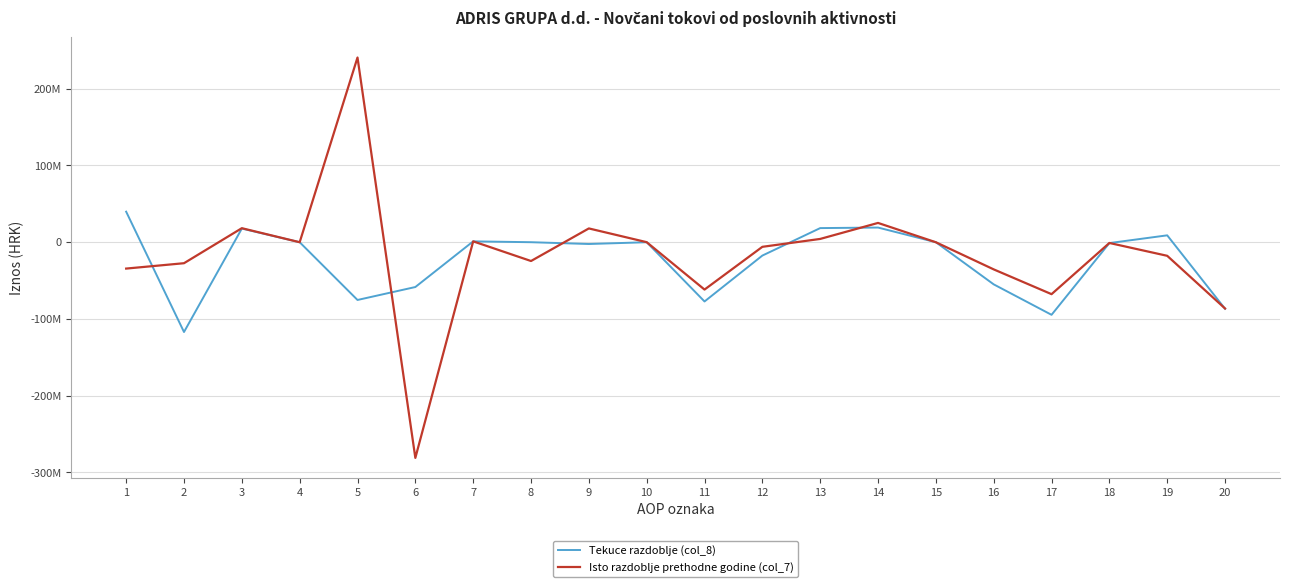

True or false: Isto razdoblje prethodne godine (col_7) has a value of -61698285 at 11.

True